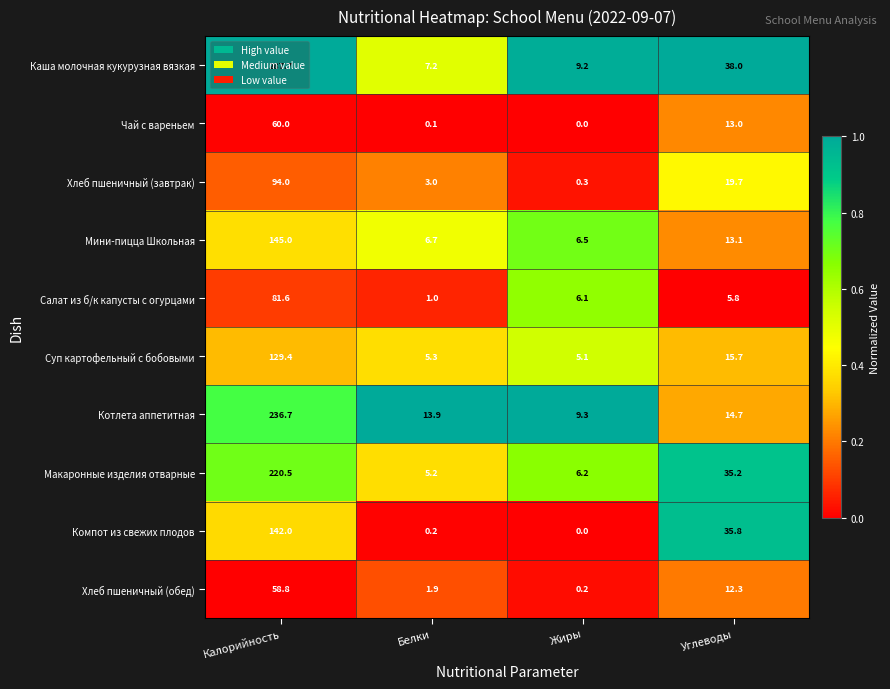

Which label corresponds to the largest value in the chart?

Калорийность